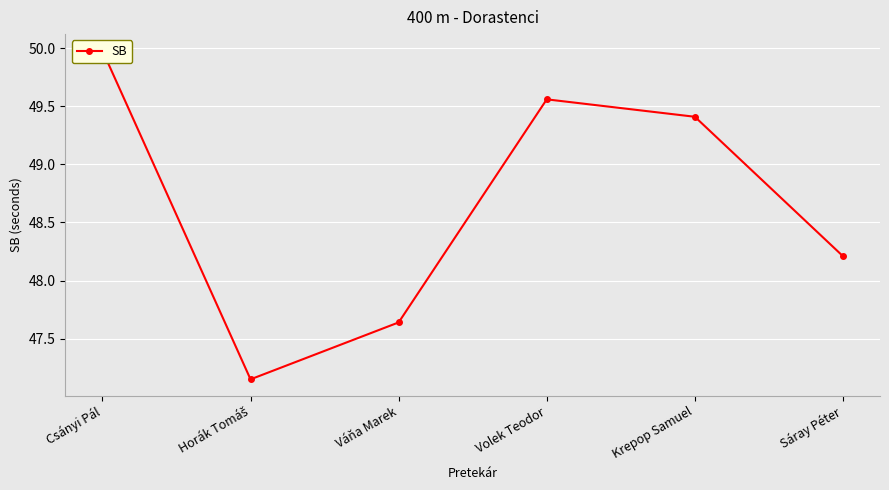

Reading left to right, transcribe all the data shown in this chart.

Csányi Pál=50.0	Horák Tomáš=47.1	Váňa Marek=47.6	Volek Teodor=49.6	Krepop Samuel=49.4	Sáray Péter=48.2